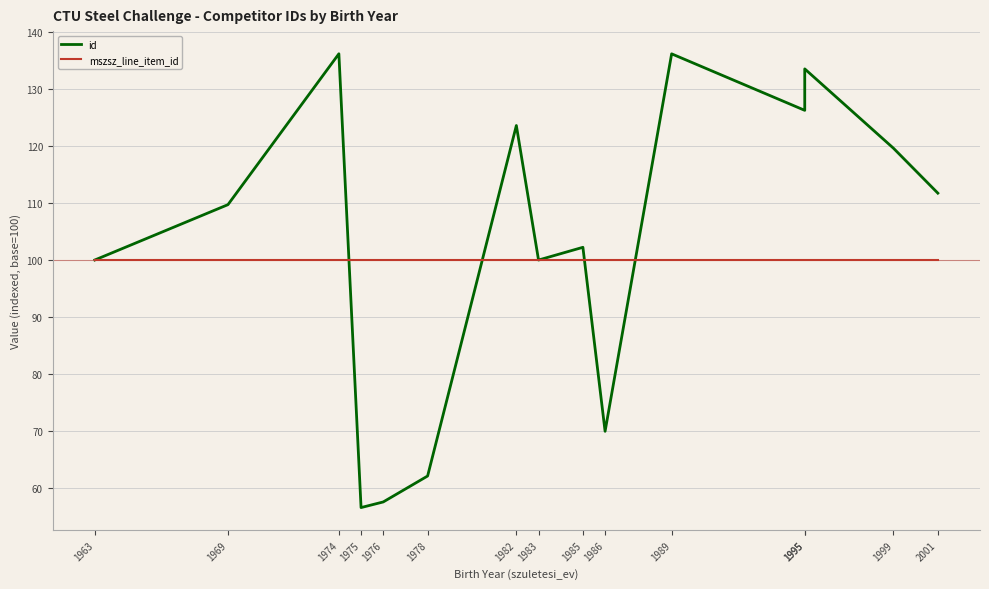

Reading left to right, extract all data points from this chart.

id: 100.0	109.7	136.1	56.6	57.6	62.1	123.6	100.0	102.2	70.0	136.1	126.2	133.5	119.6	111.7
mszsz_line_item_id: 100.0	100.0	100.0	100.0	100.0	100.0	100.0	100.0	100.0	100.0	100.0	100.0	100.0	100.0	100.0